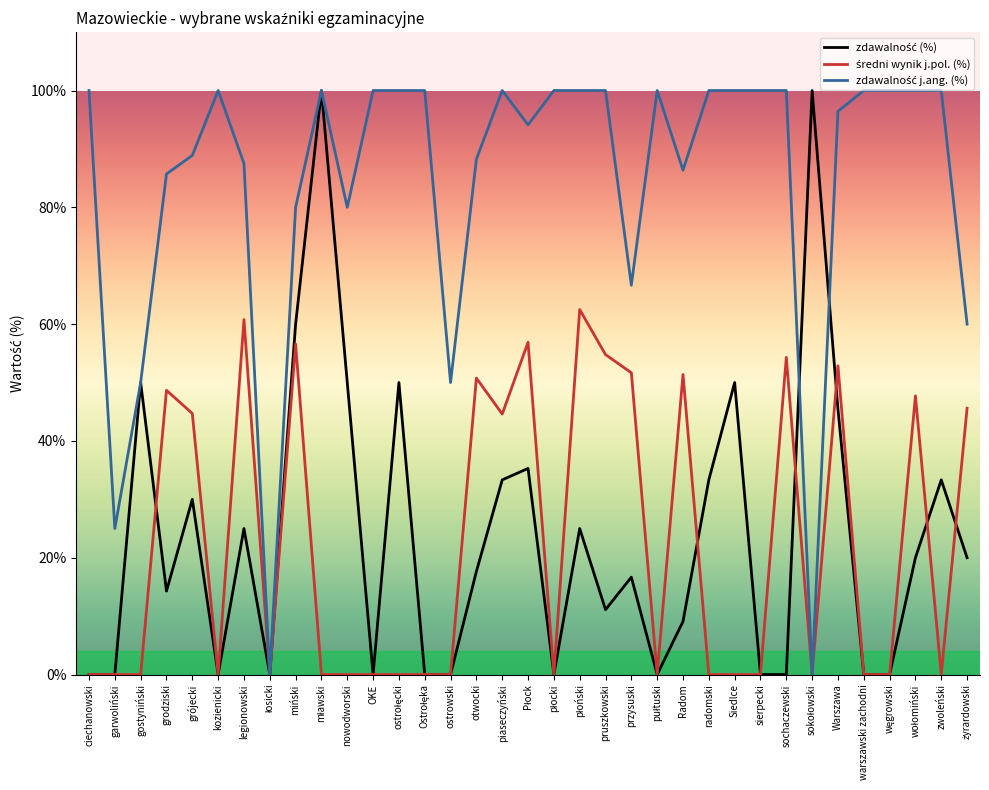

In średni wynik j.pol. (%), how many points are higher than both neighbors (excluding endpoints)?

10